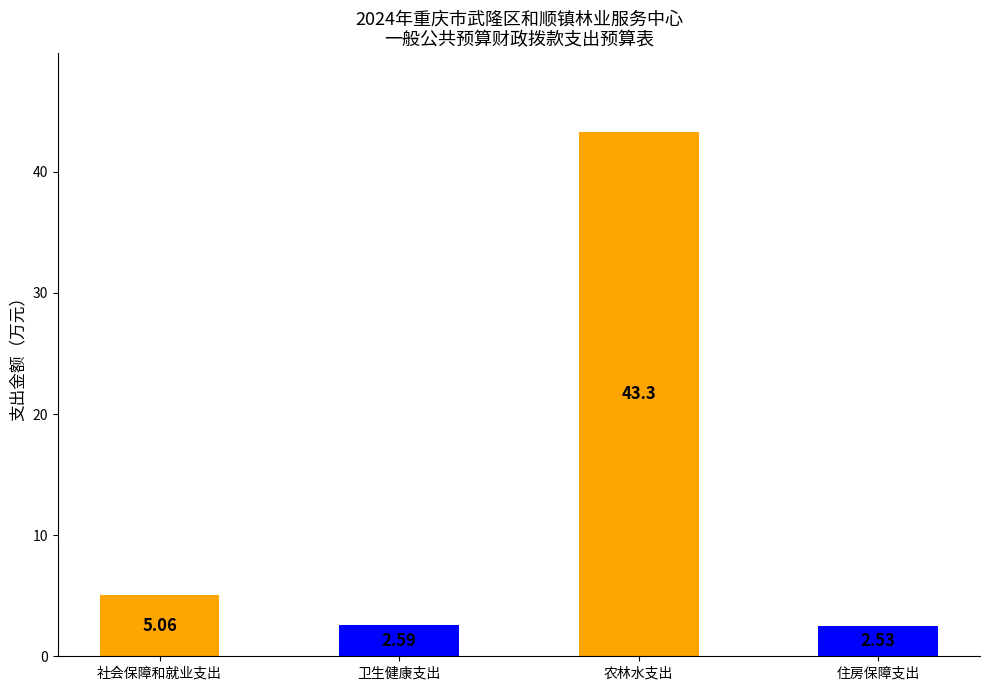

At which category does the chart reach its minimum across all series?

住房保障支出